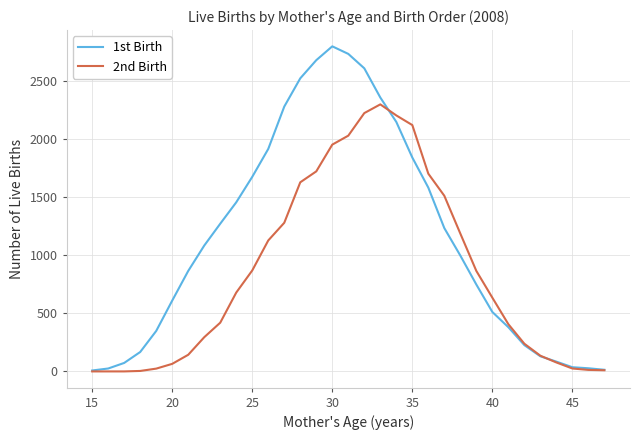

Which series has the widest spread of values?

1st Birth